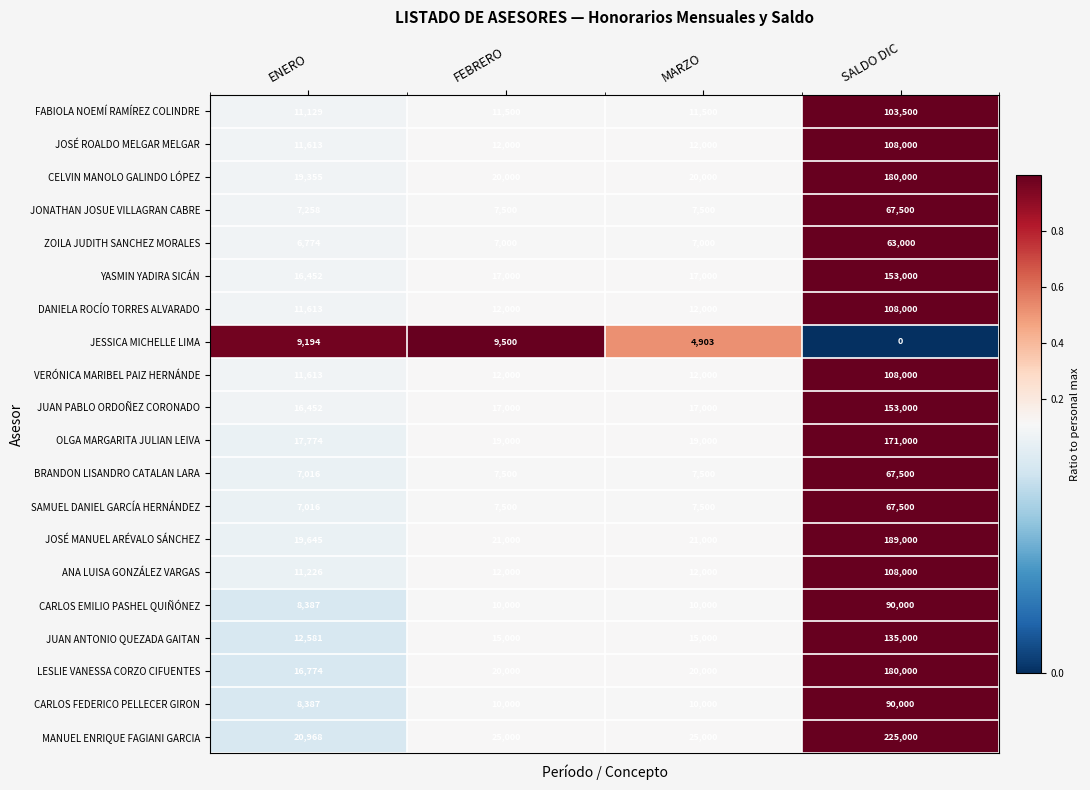

What is the maximum value shown in the chart?

225000